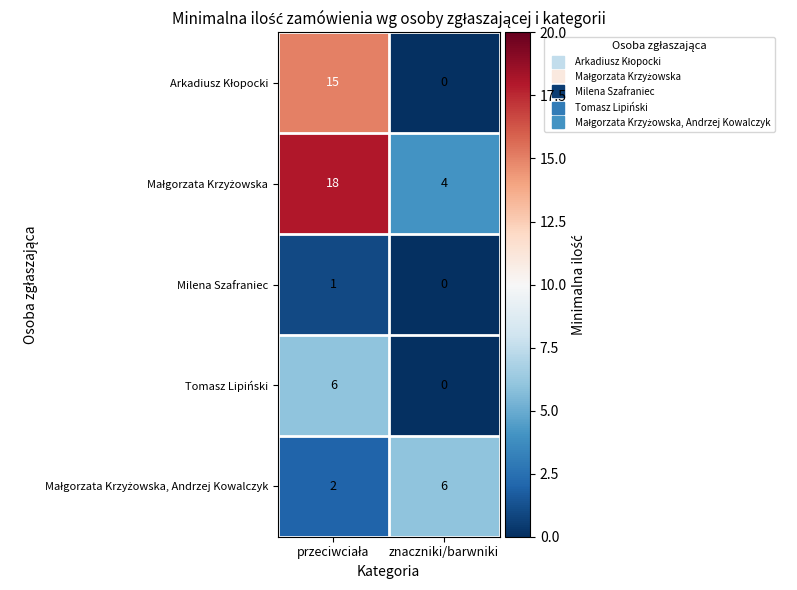

What is the maximum value shown in the chart?

18